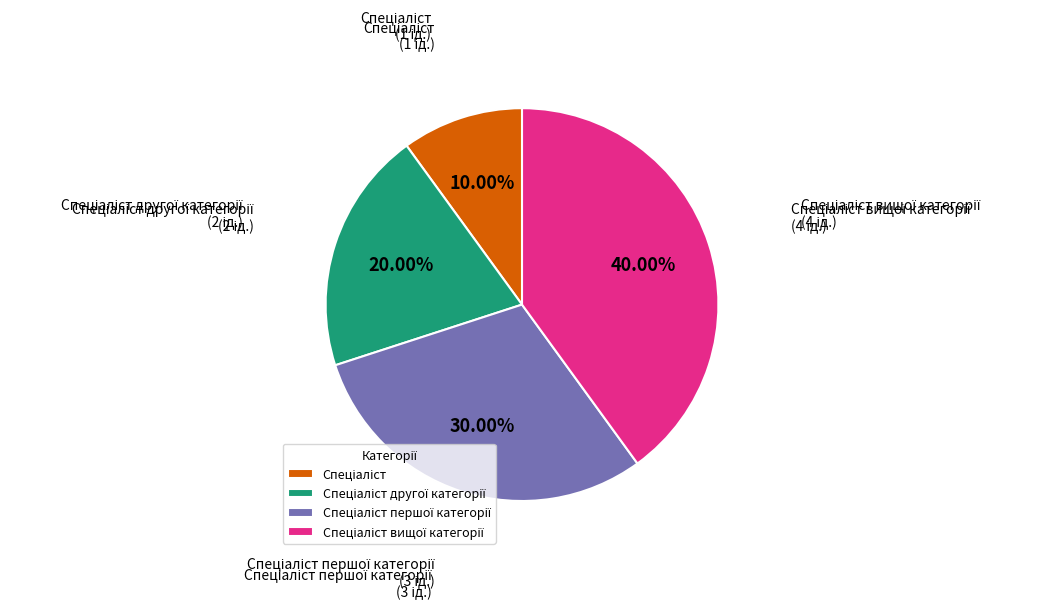

Is there a majority slice in this chart?

No